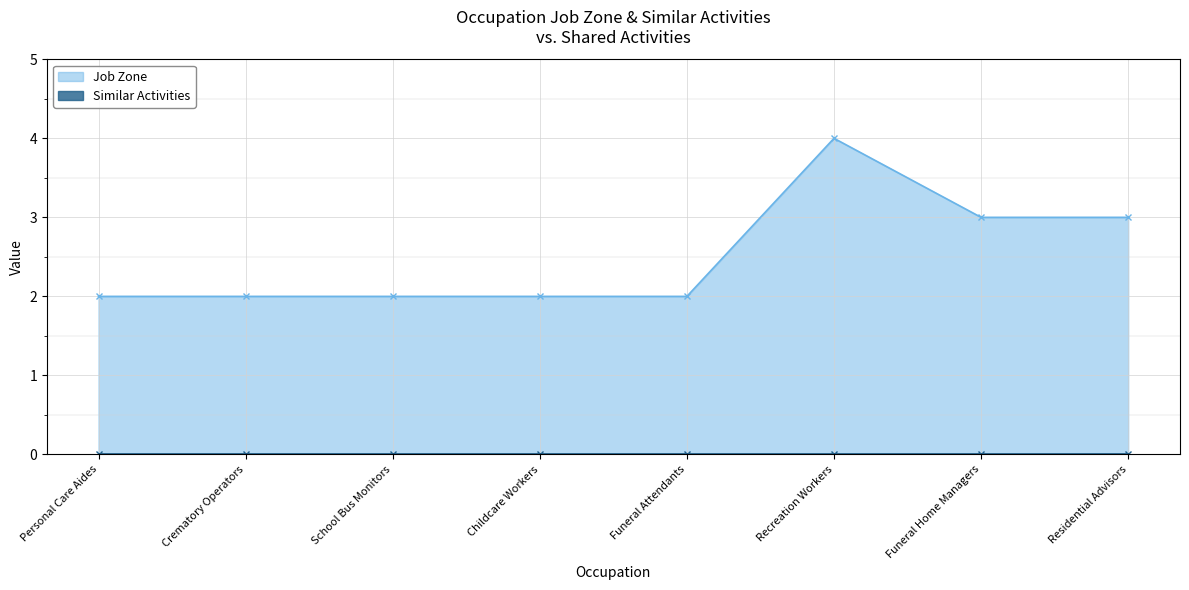

Reading left to right, list all the values displayed in this chart.

Personal Care Aides=2	Crematory Operators=2	School Bus Monitors=2	Childcare Workers=2	Funeral Attendants=2	Recreation Workers=4	Funeral Home Managers=3	Residential Advisors=3